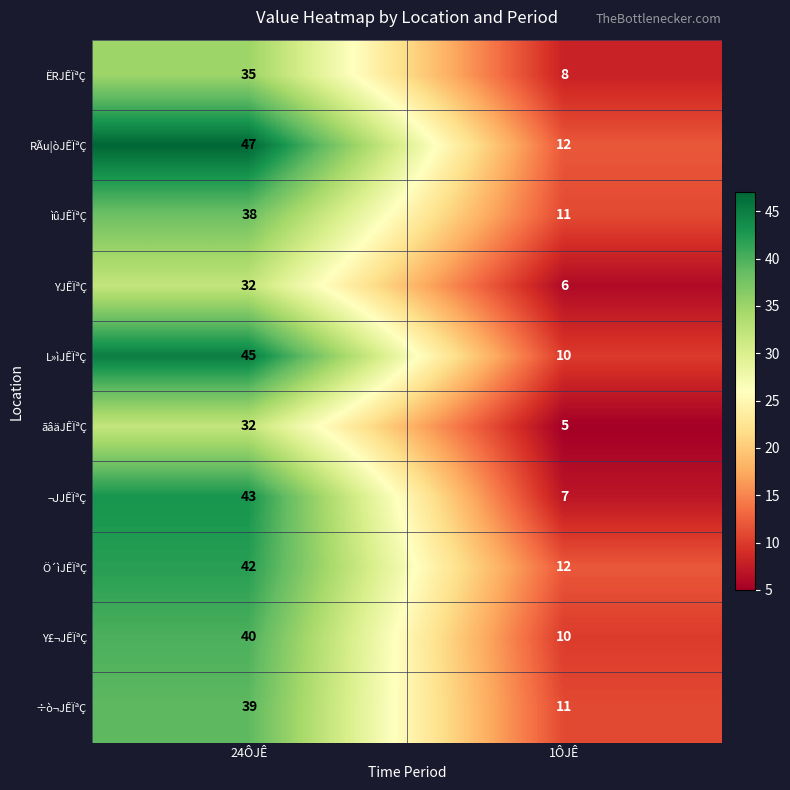

What value does the YJÊÏªÇ series have at 24ÔJÊ, to the nearest 10?

30